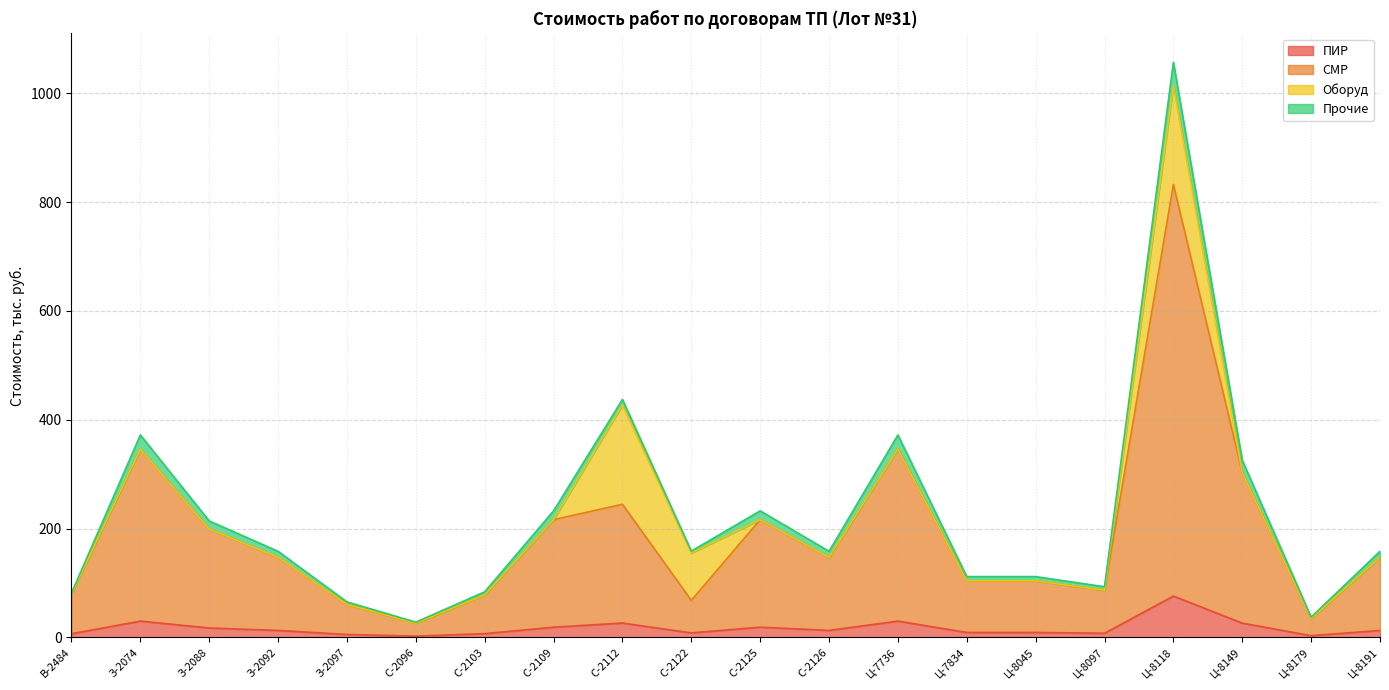

Which category has the highest value in the ПИР series?

Ц-8118